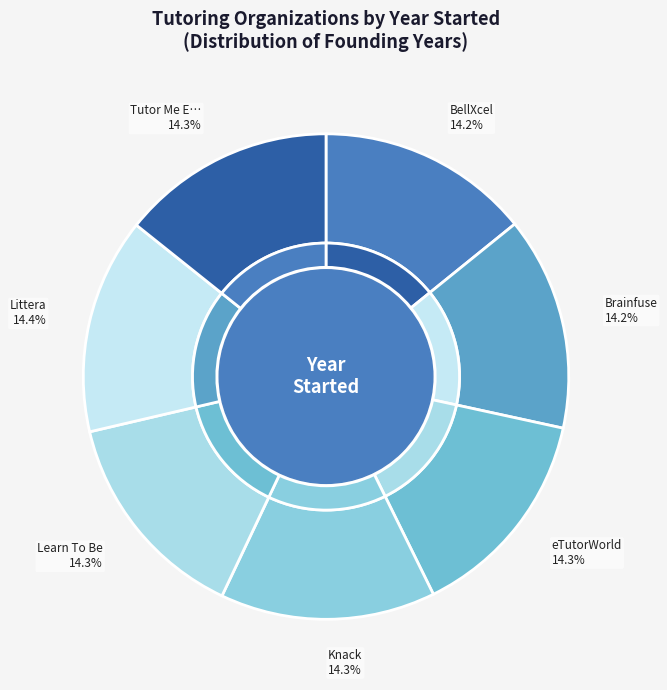

Is Learn To Be the majority of the pie?

No